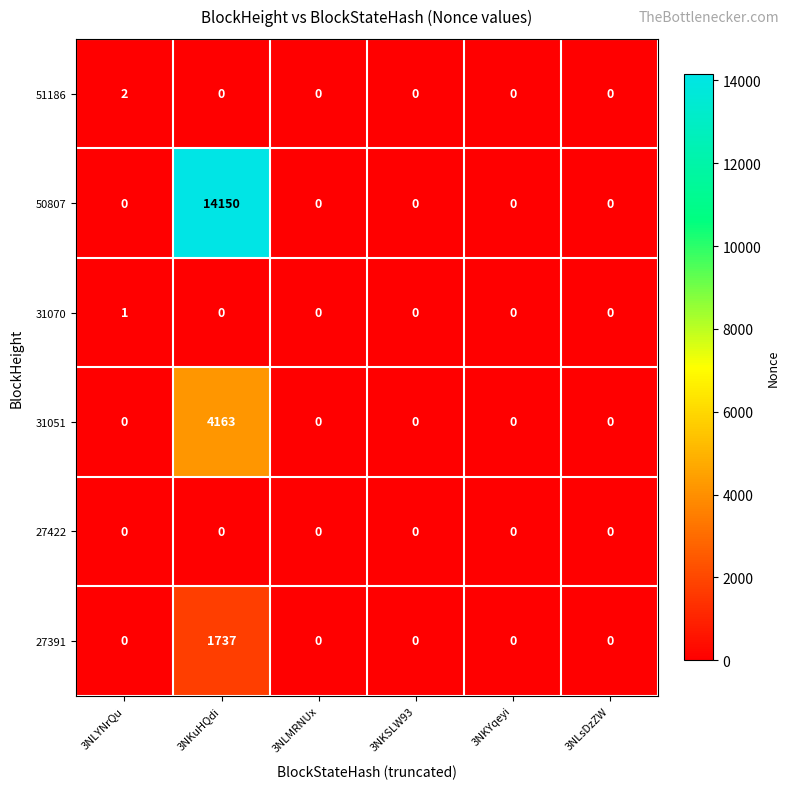

Count the number of categories in the chart.

6